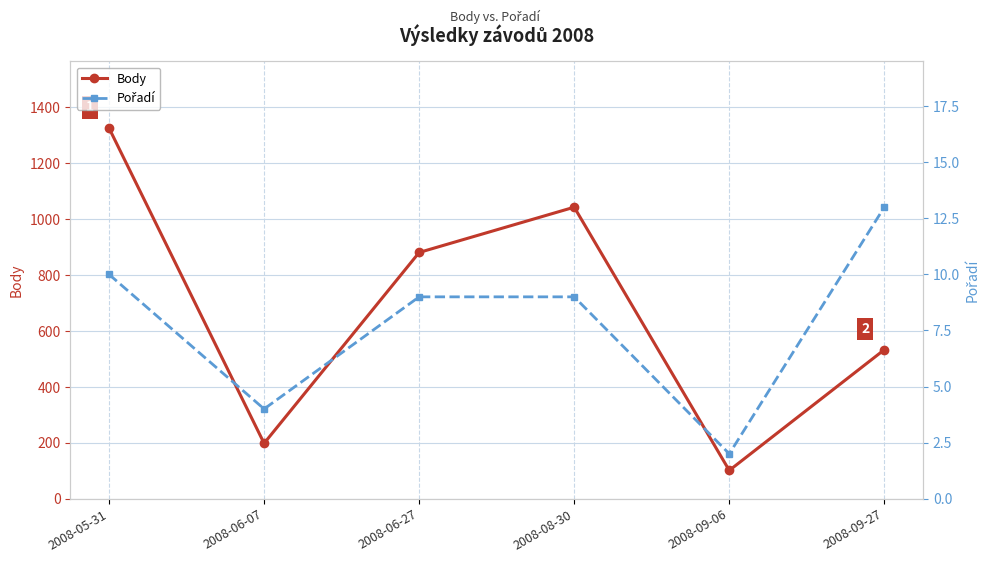

What is the sum of the Pořadí values at 2008-08-30 and 2008-06-27?

18